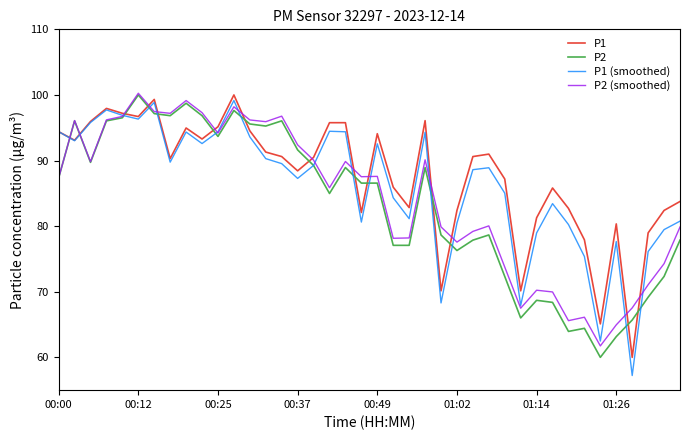

How many times do P1 (smoothed) and P2 cross each other?

14